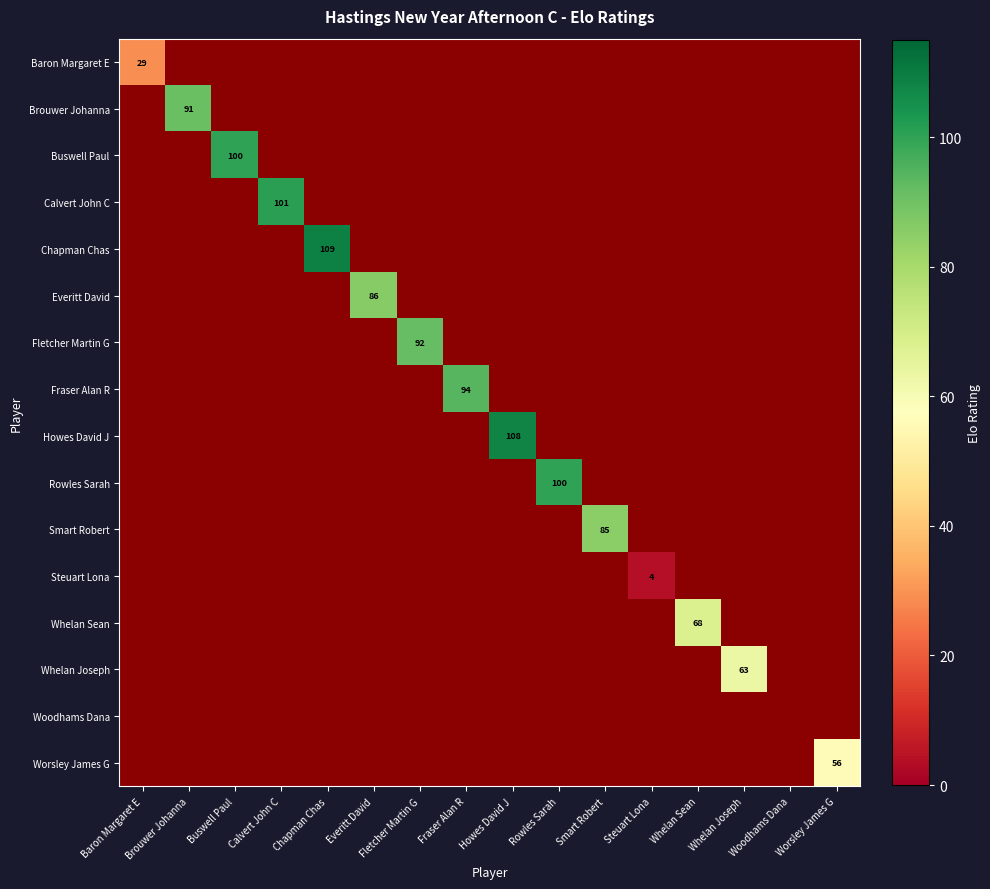

Where is Calvert John C nearest to the value 50?

Baron Margaret E